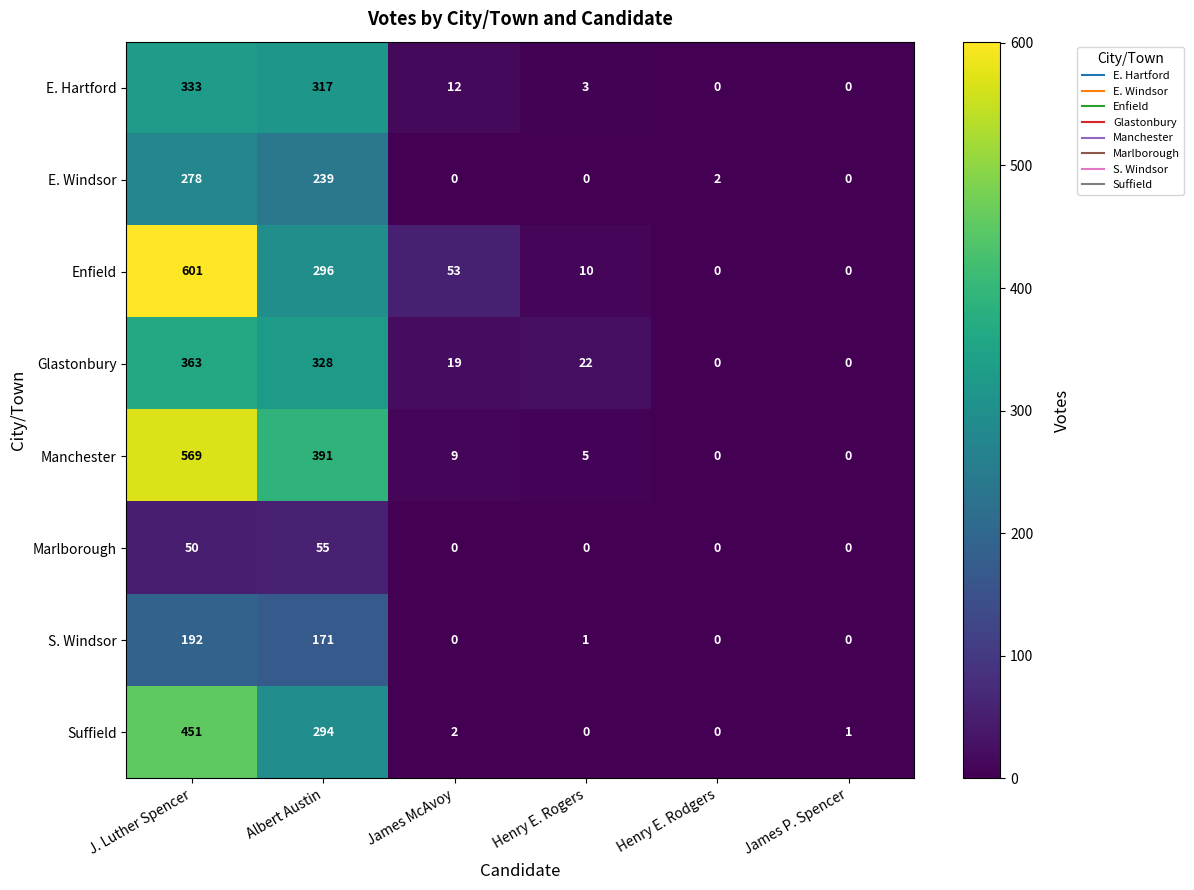

At J. Luther Spencer, list the series in order from largest to smallest.

Enfield, Manchester, Suffield, Glastonbury, E. Hartford, E. Windsor, S. Windsor, Marlborough